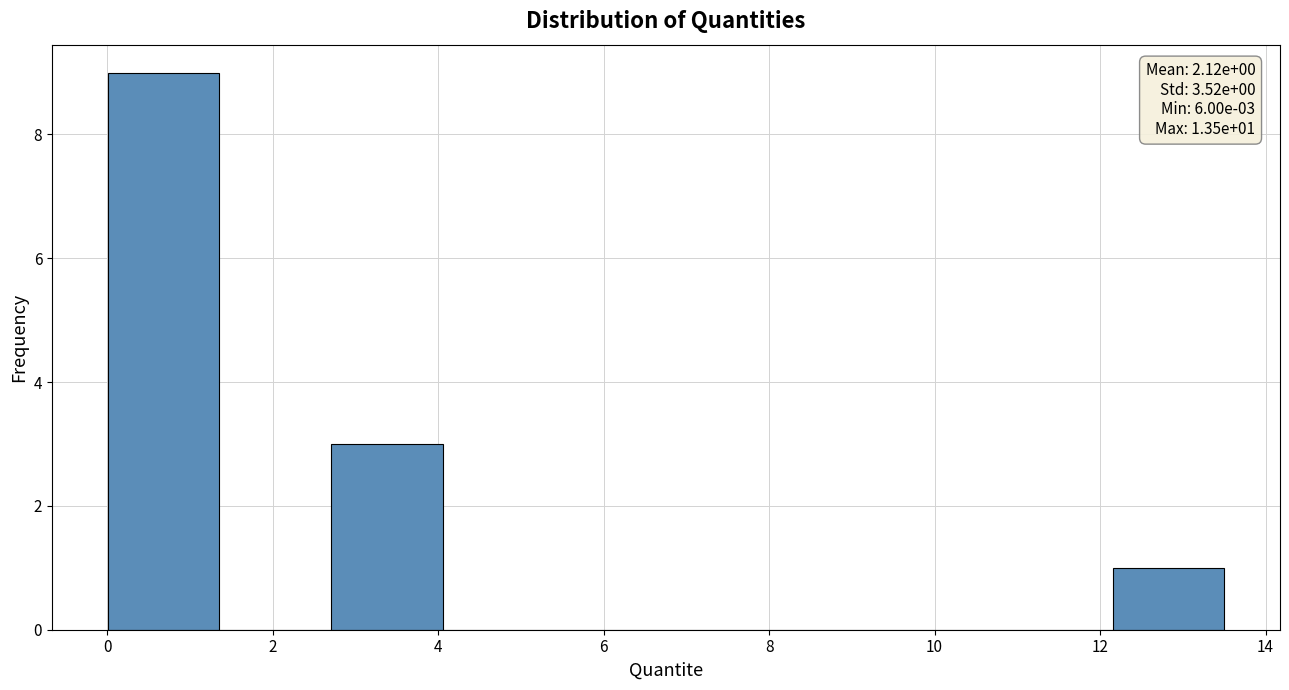

Over which range of the x-axis is the bar tallest?

0.0 to 1.4